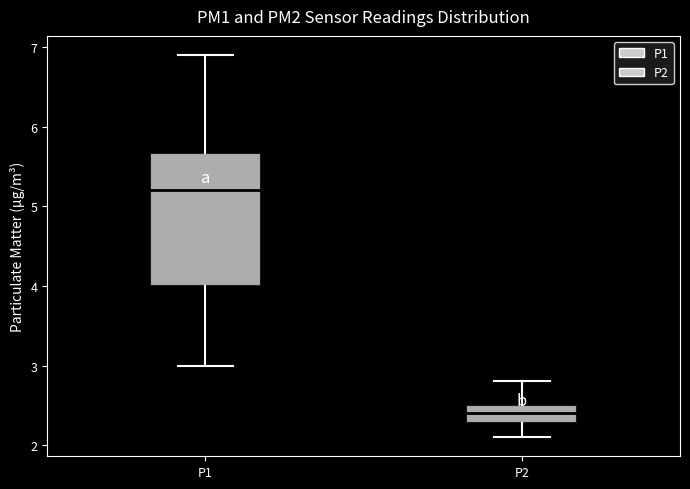

Comparing the boxes themselves (not the whiskers), which one is the tallest?

P1